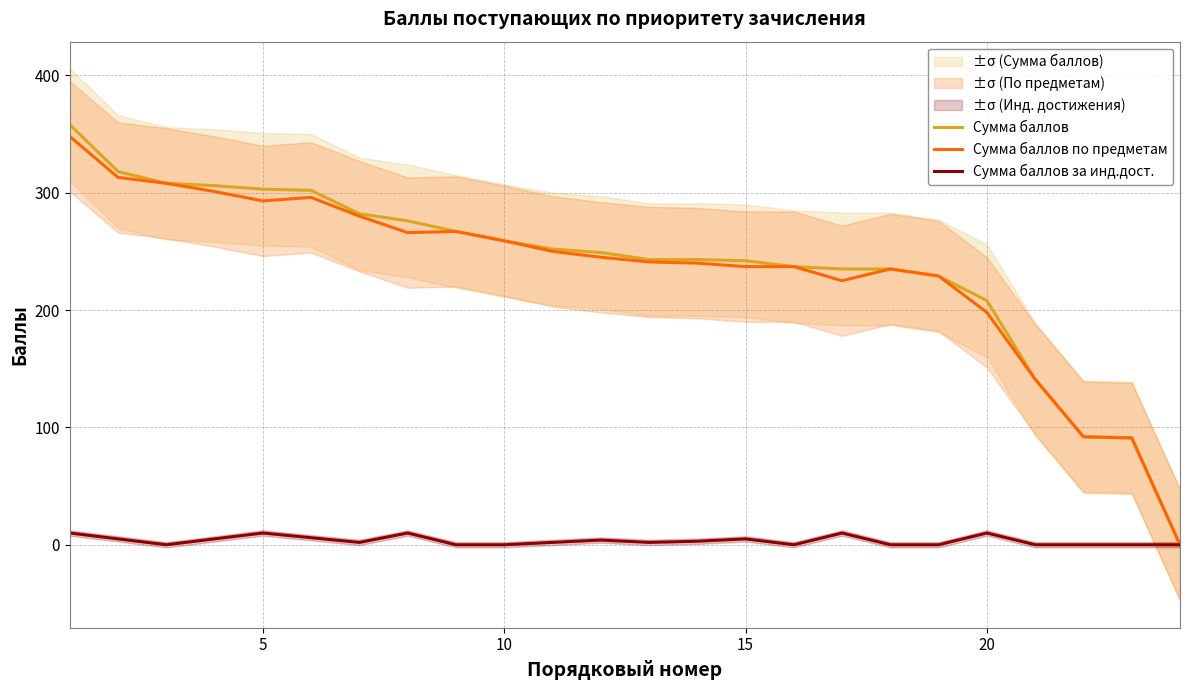

Reading left to right, list all the values displayed in this chart.

Сумма баллов: 358	318	308	306	303	302	282	276	267	259	252	249	243	243	242	237	235	235	229	208	141	92	91	0
Сумма баллов по предметам: 348	313	308	301	293	296	280	266	267	259	250	245	241	240	237	237	225	235	229	198	141	92	91	0
Сумма баллов за инд.дост.: 10	5	0	5	10	6	2	10	0	0	2	4	2	3	5	0	10	0	0	10	0	0	0	0